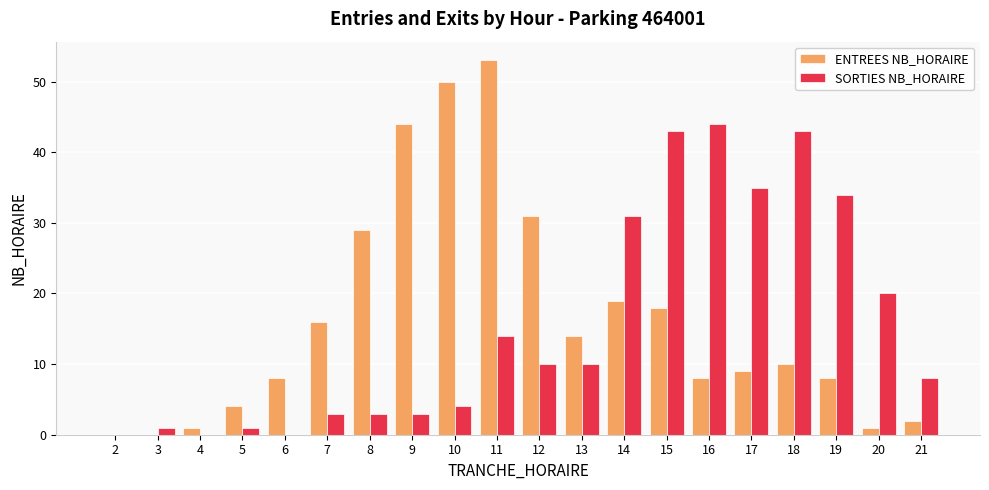

What is the maximum value shown in the chart?

53